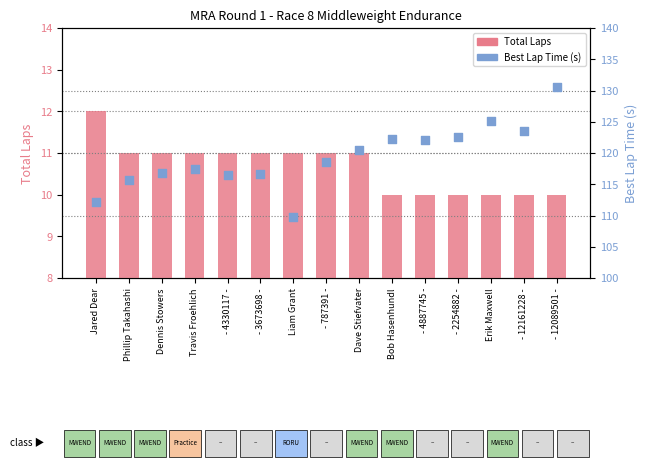

Which series reaches the minimum Y coordinate?

Total Laps